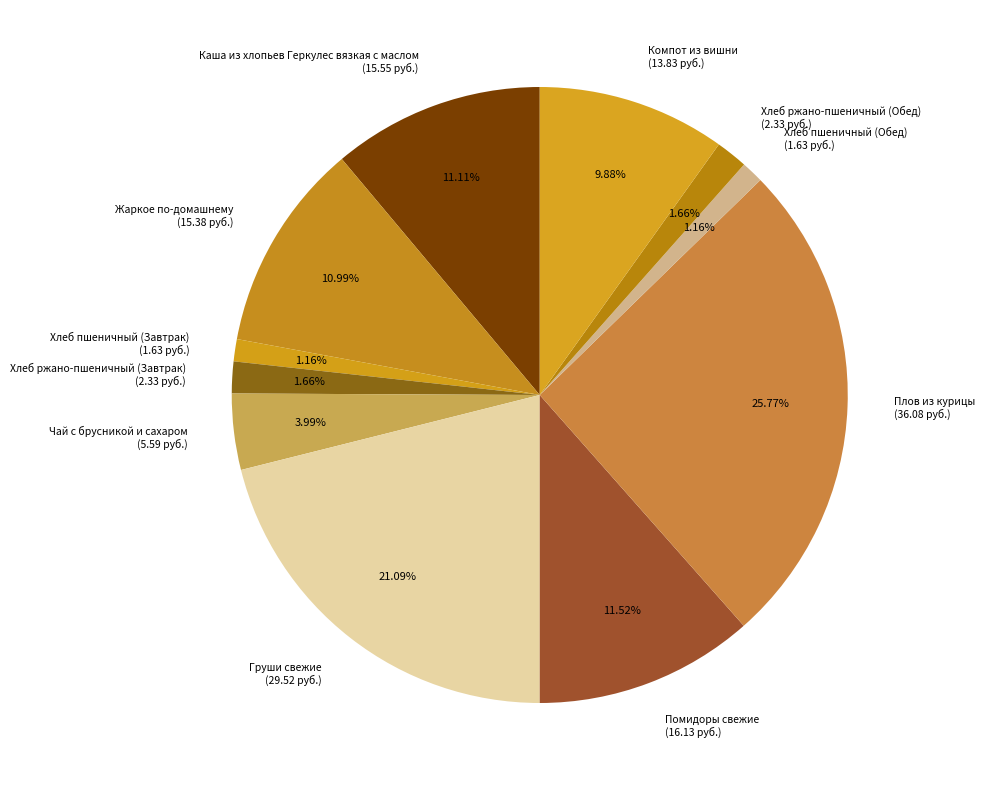

To the nearest percent, what is the combined percentage of Груши свежие and Каша из хлопьев Геркулес вязкая с маслом?

32%